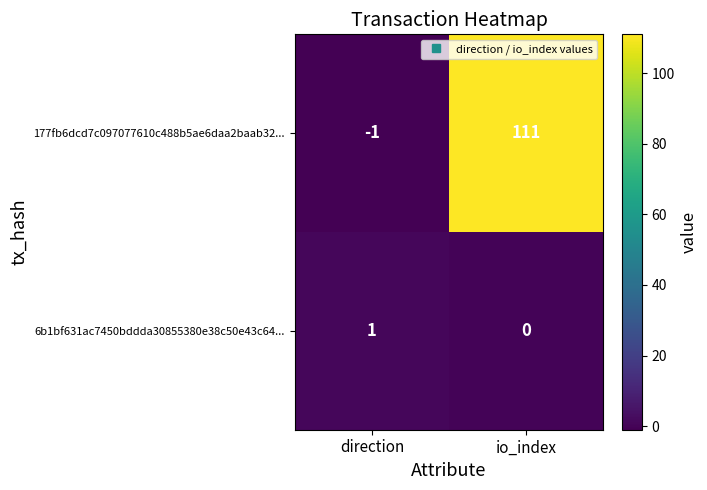

List the series in order of their overall mean, highest first.

177fb6dcd7c097077610c488b5ae6daa2baab32..., 6b1bf631ac7450bddda30855380e38c50e43c64...